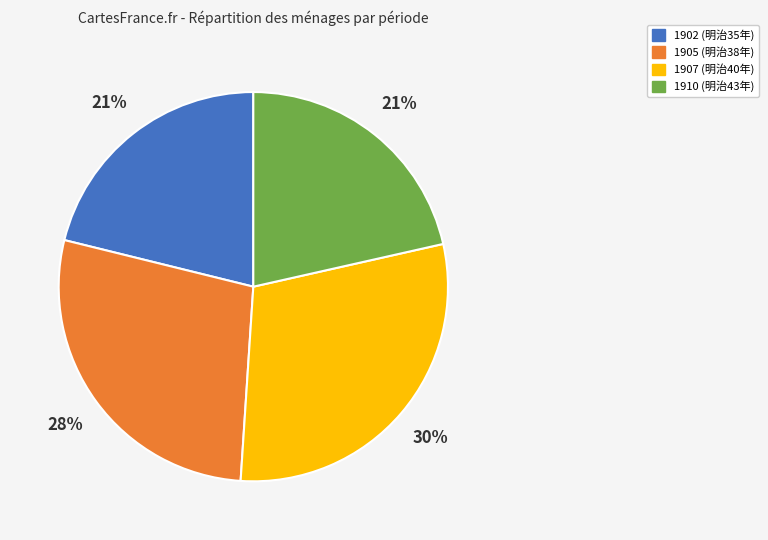

To the nearest percent, what is the combined percentage of 1910 and 1907?

51%